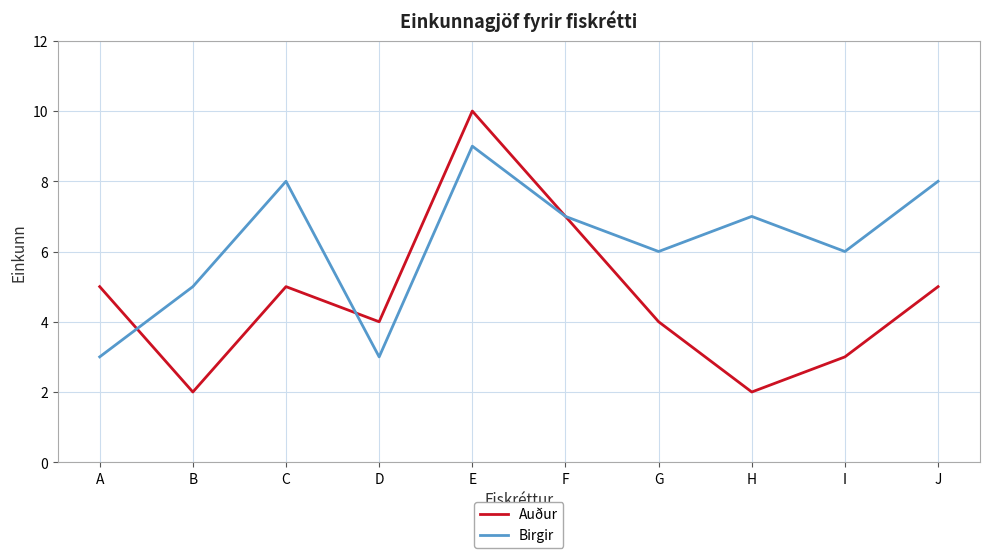

How many categories are shown in the chart?

10